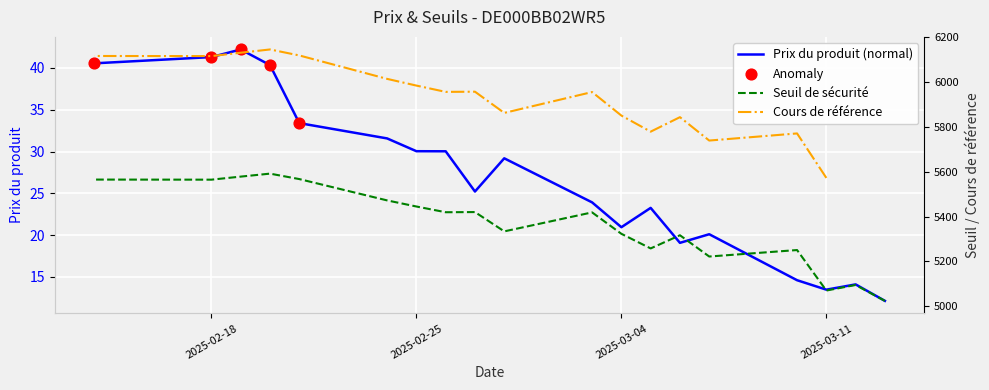

Which series contains the lowest Y value?

Prix du produit